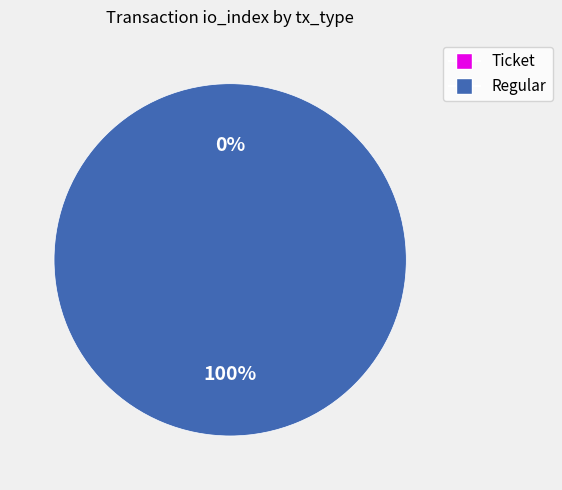

What is the largest slice in the pie chart?

Regular